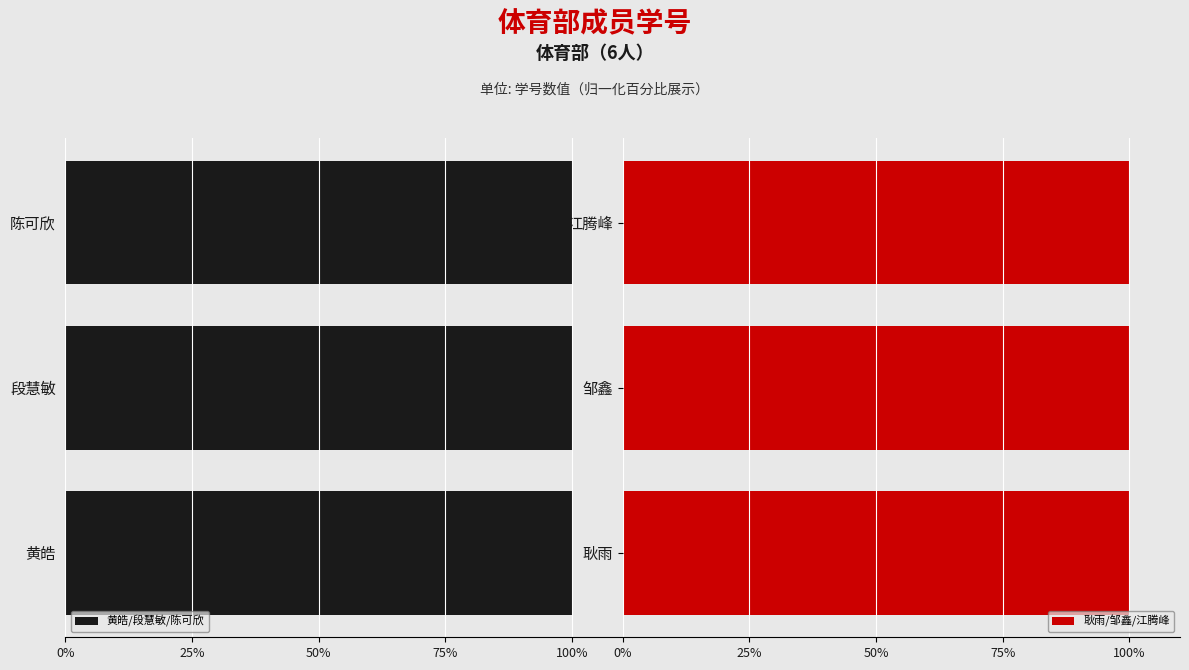

The 耿雨/邹鑫/江腾峰 series shows 100.0 at 耿雨. True or false?

True